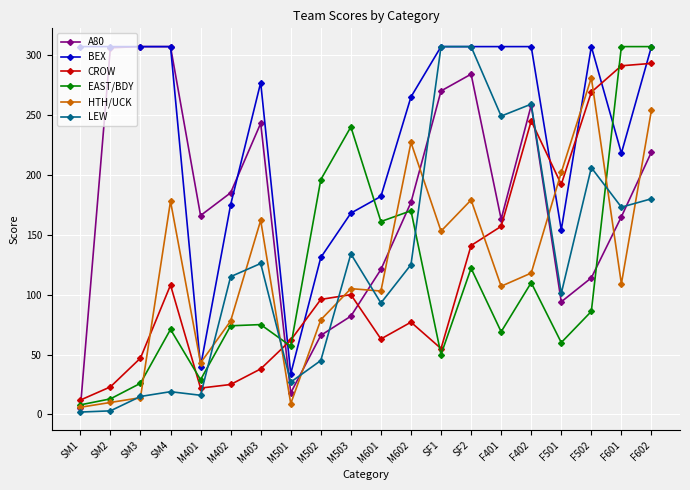

How many intersections are there between A80 and EAST/BDY?

4